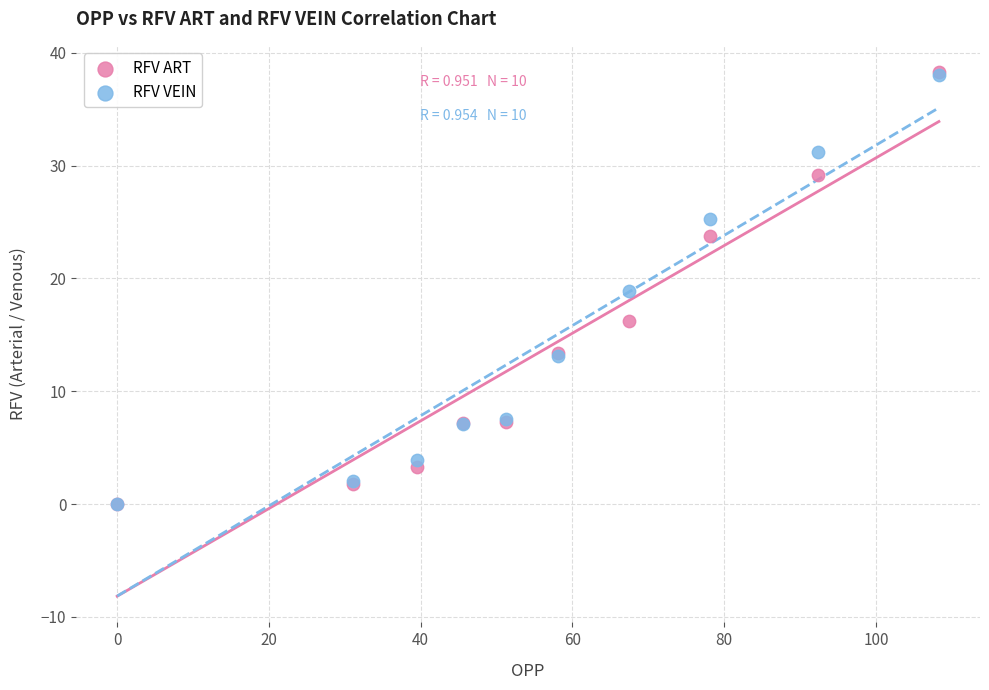

What are all the series names shown in the legend?

RFV ART, RFV VEIN